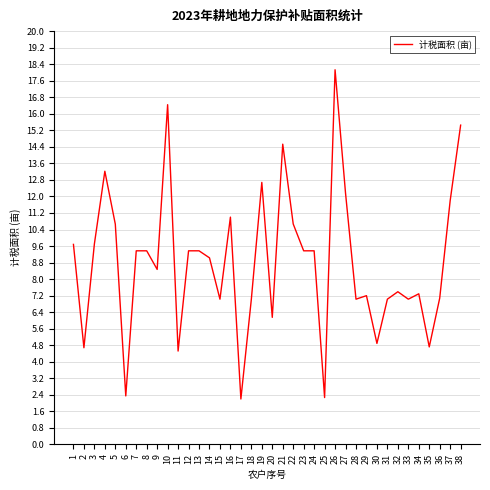

What is the minimum value shown in the chart?

2.2